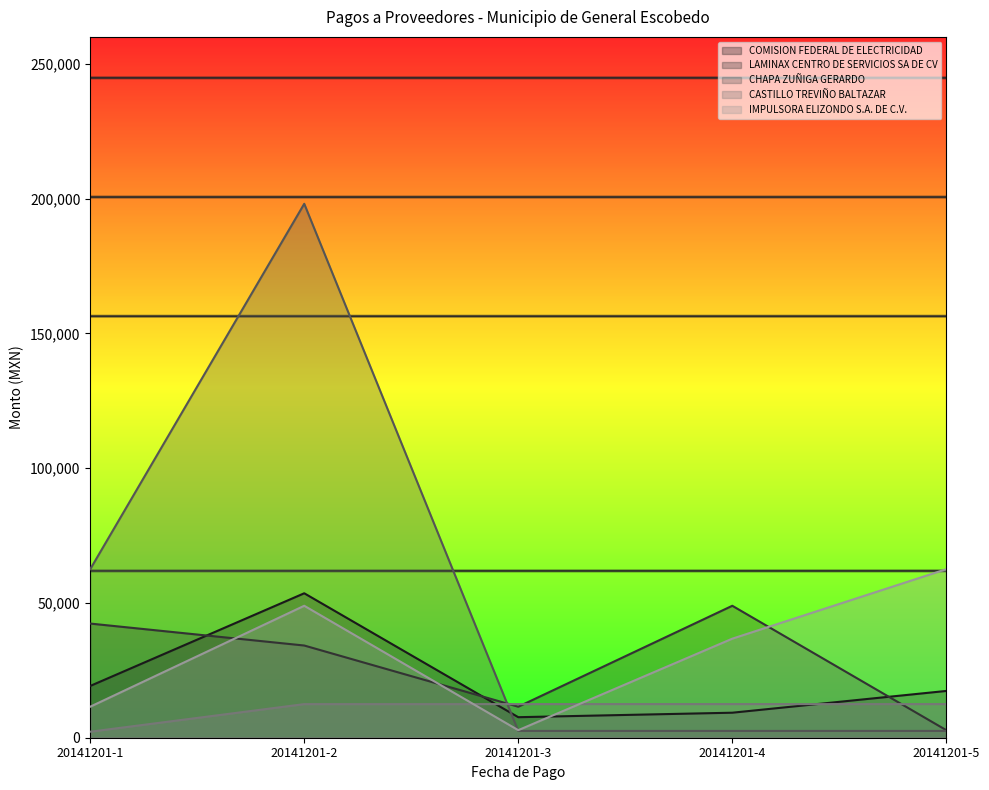

Reading left to right, list all the values displayed in this chart.

COMISION FEDERAL DE ELECTRICIDAD: 20141201-1=19211.0	20141201-2=53592.0	20141201-3=7616.0	20141201-4=9280.0	20141201-5=17355.5
LAMINAX CENTRO DE SERVICIOS SA DE CV: 20141201-1=42351.6	20141201-2=34206.6	20141201-3=11505.0	20141201-4=48951.0	20141201-5=2800.0
CHAPA ZUÑIGA GERARDO: 20141201-1=62528.7	20141201-2=198084.8	20141201-3=2520.0	20141201-4=2520.0	20141201-5=2520.0
CASTILLO TREVIÑO BALTAZAR: 20141201-1=2227.2	20141201-2=12470.0	20141201-3=12470.0	20141201-4=12470.0	20141201-5=12470.0
IMPULSORA ELIZONDO S.A. DE C.V.: 20141201-1=11505.0	20141201-2=48951.0	20141201-3=2800.0	20141201-4=36744.0	20141201-5=62528.7